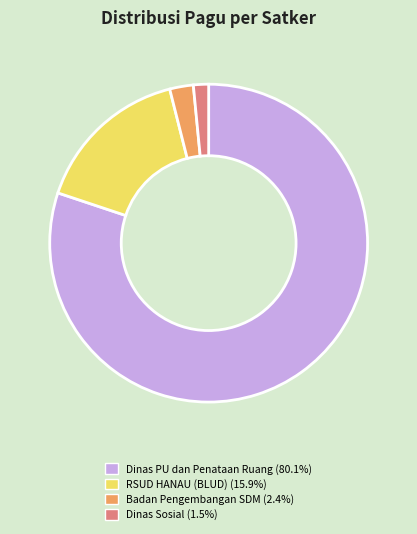

Combined, do Badan Pengembangan SDM (2.4%) and Dinas PU dan Penataan Ruang (80.1%) account for over 50%?

Yes